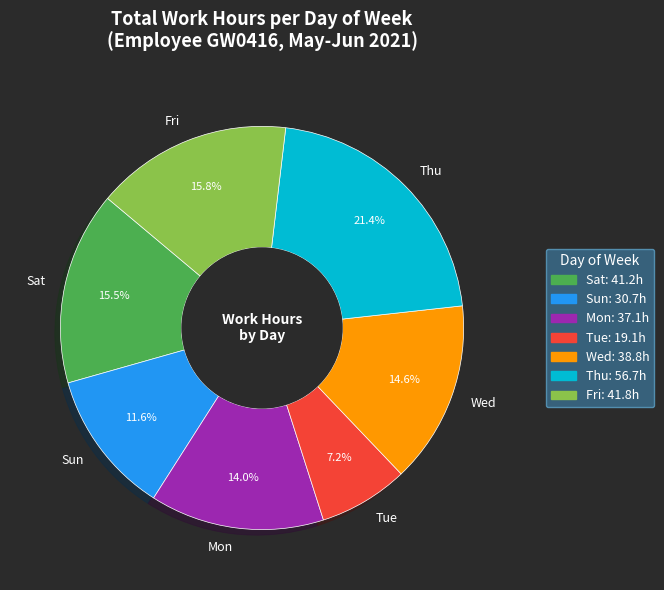

Is it true that Mon is 32% of the pie?

False